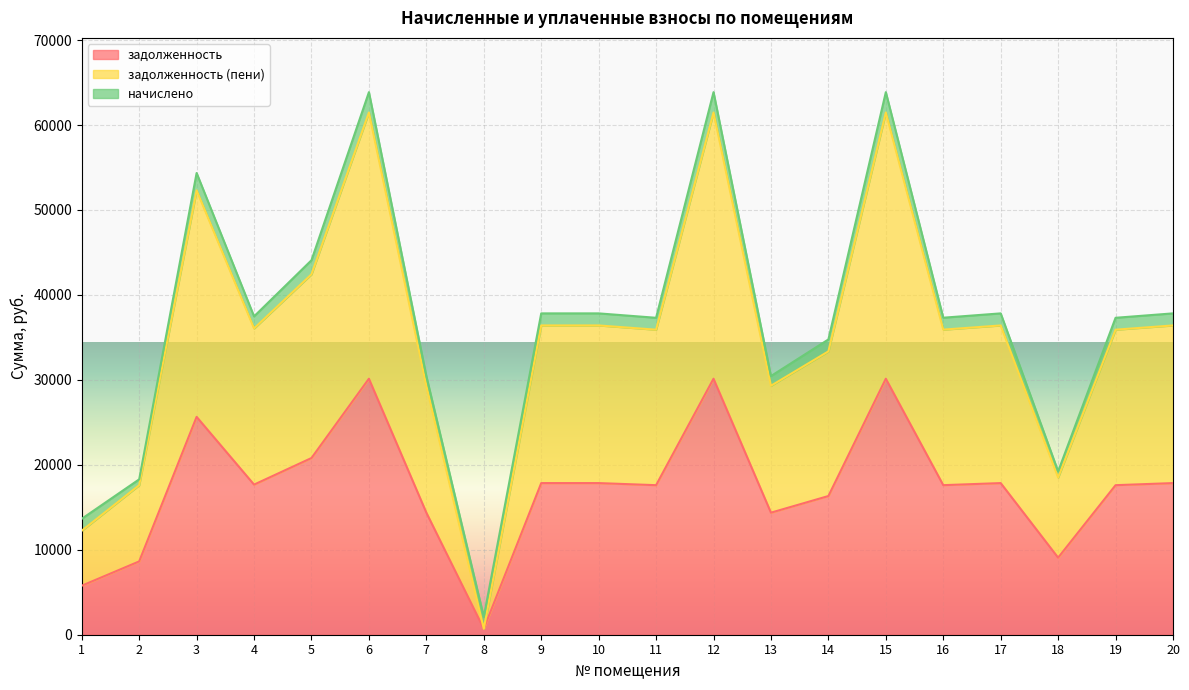

Count the number of categories in the chart.

20